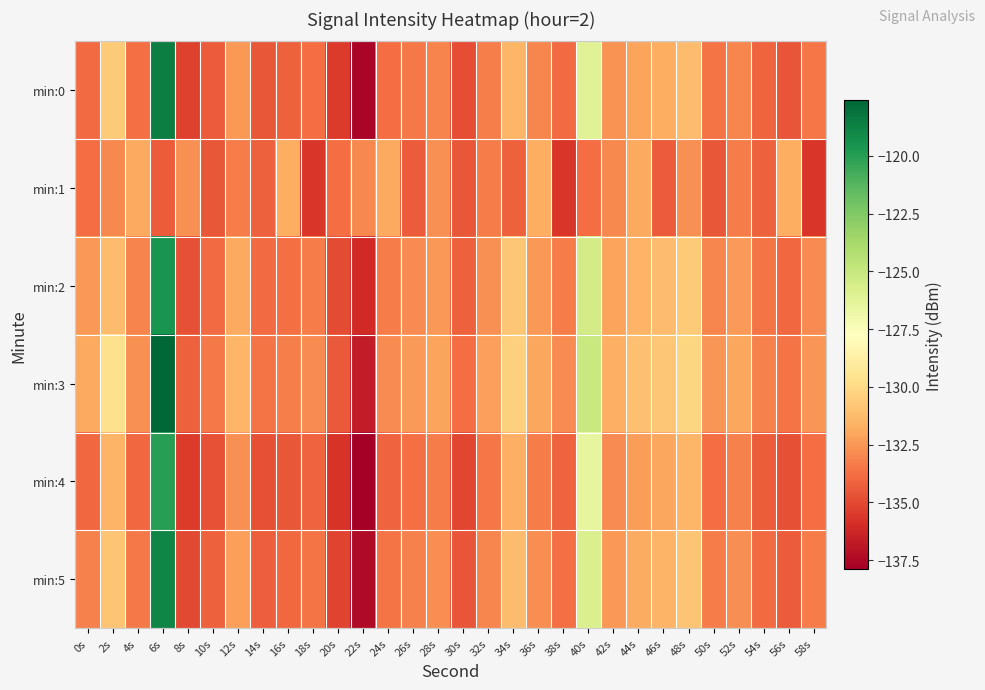

Count the number of categories in the chart.

30